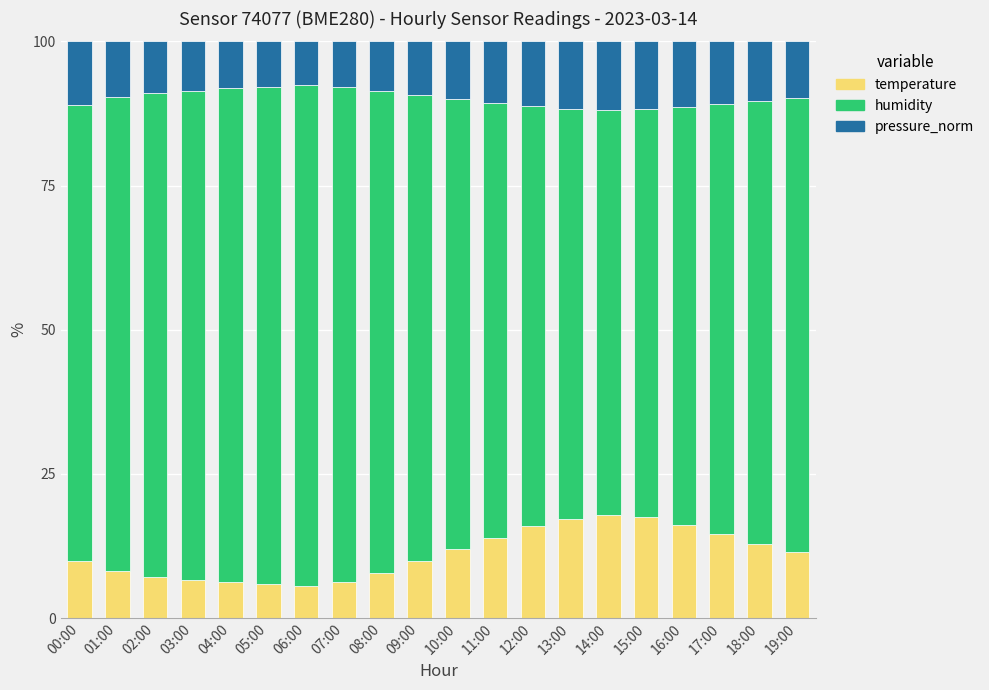

Is it true that temperature equals 9.9 at 00:00?

True